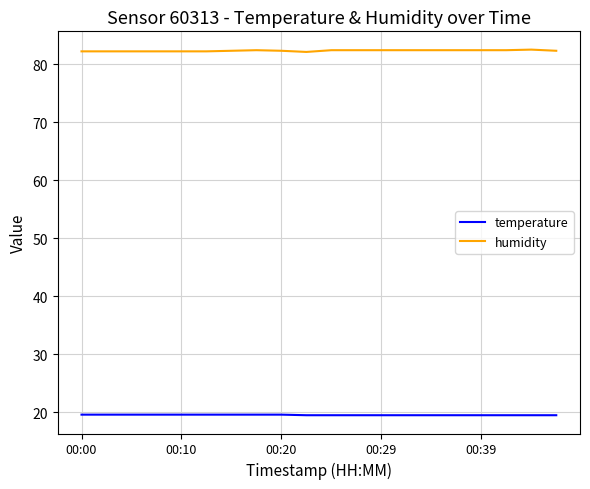

What is the highest value of the temperature series?

19.6